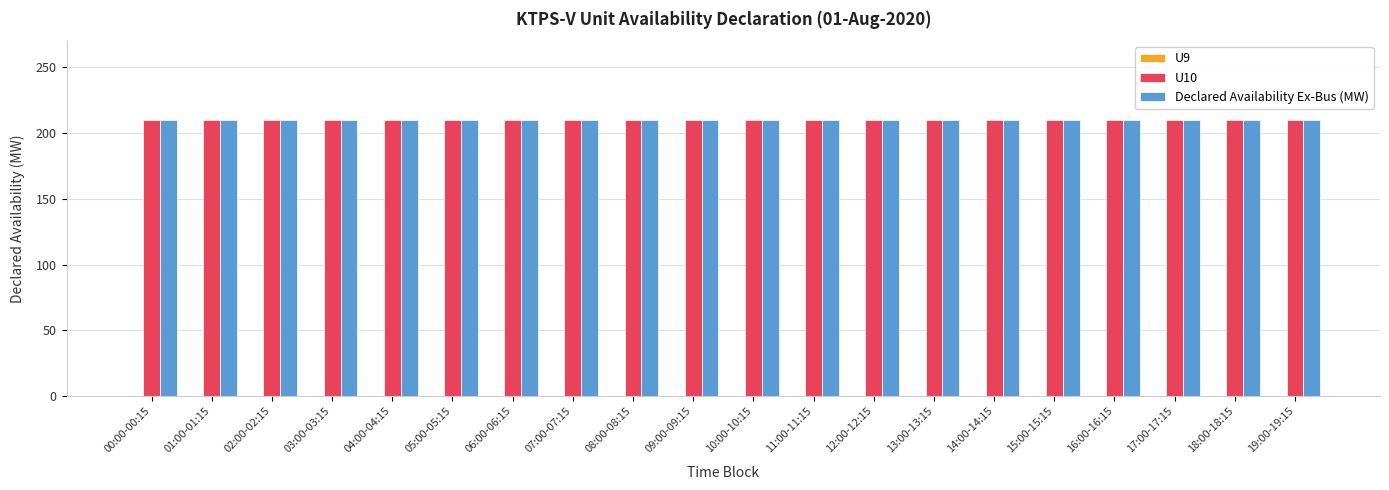

How many bars are there in each group?

3